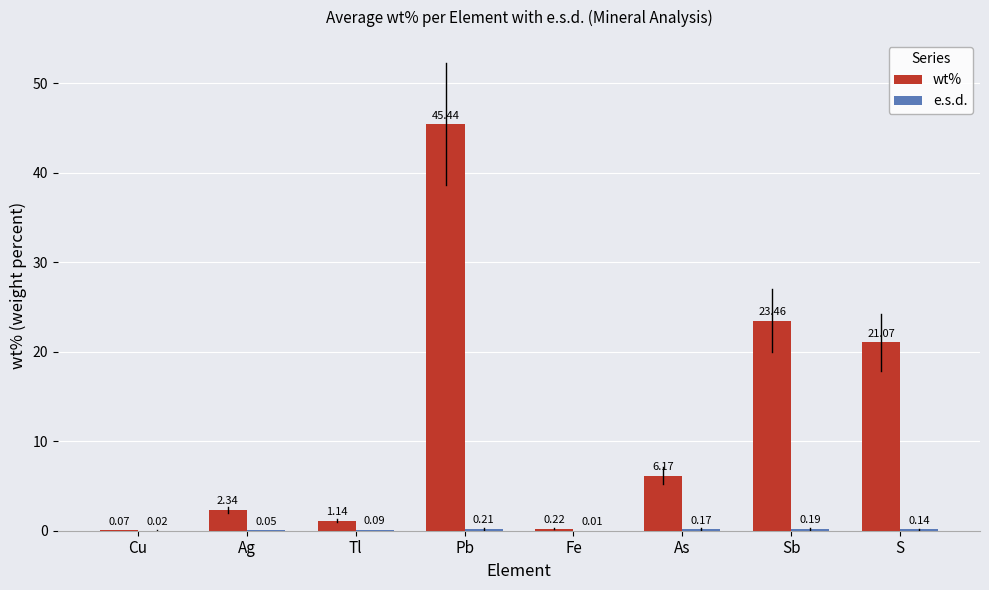

Does the chart contain stacked bars?

No